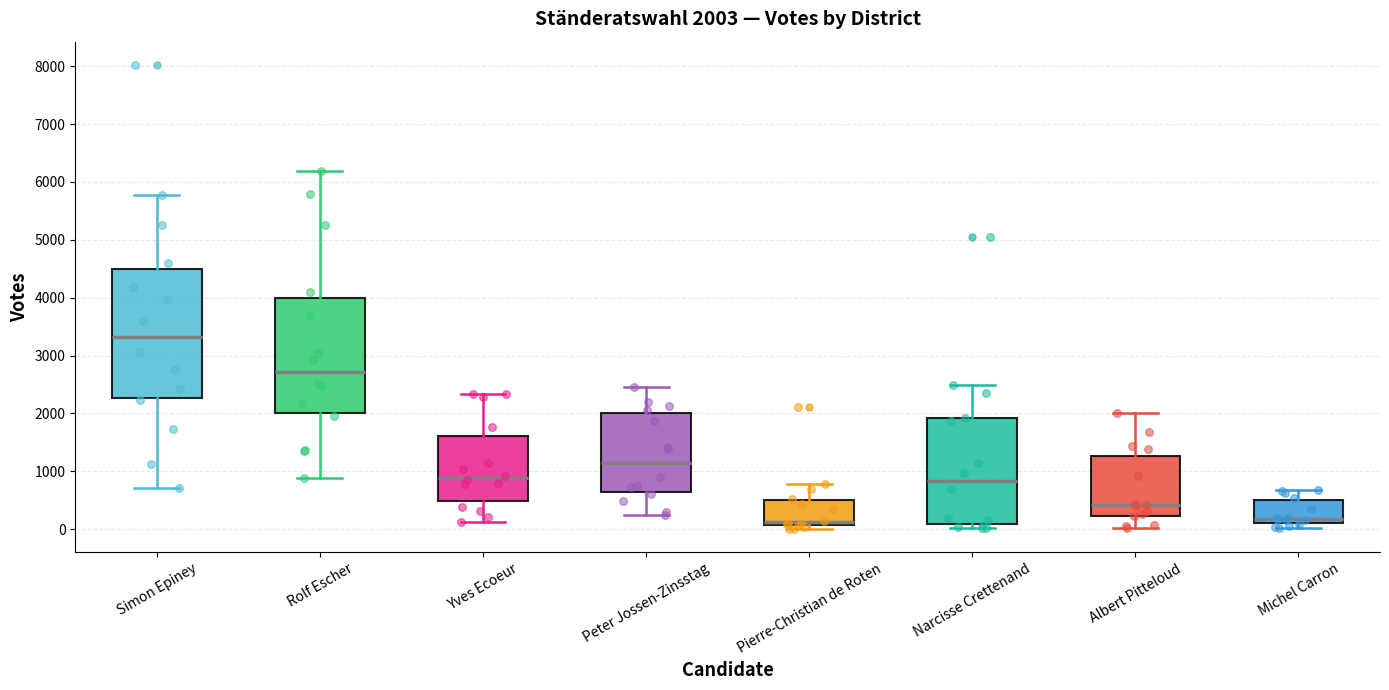

Comparing the boxes themselves (not the whiskers), which one is the tallest?

Simon Epiney